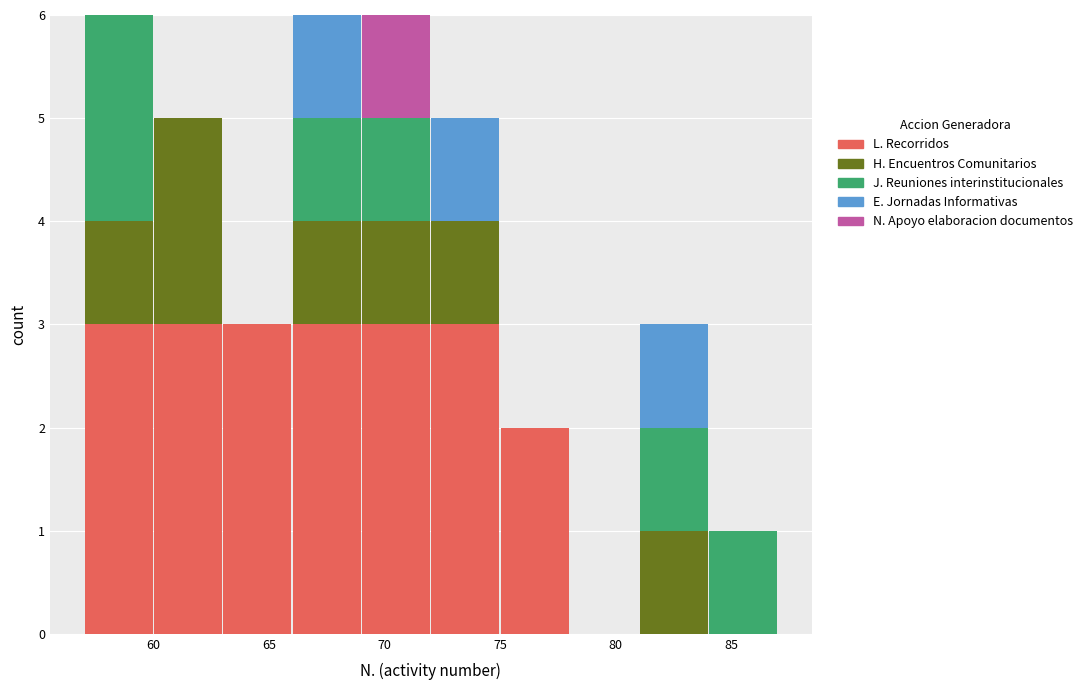

What is the total height of the stacked bar covering 72 to 75 on the x-axis? The values are not printed on the chart, so give them approximately, as read against the axis.

5